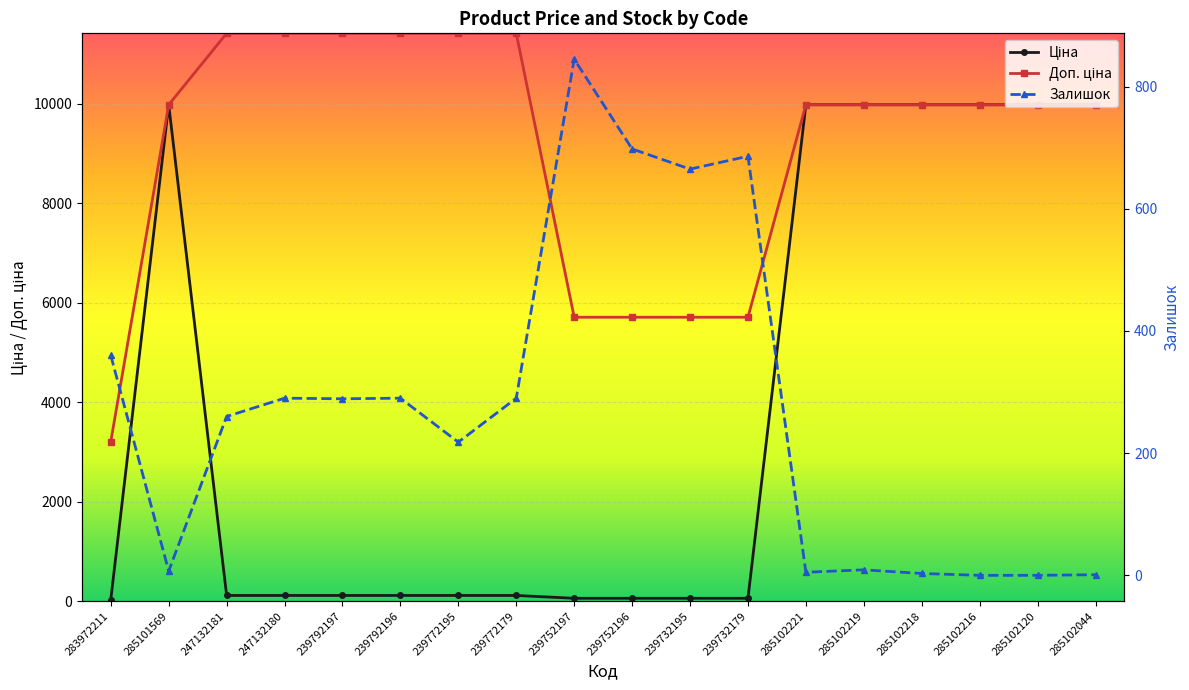

What is the difference between the Залишок values at 285102120 and 239752196?

698.0